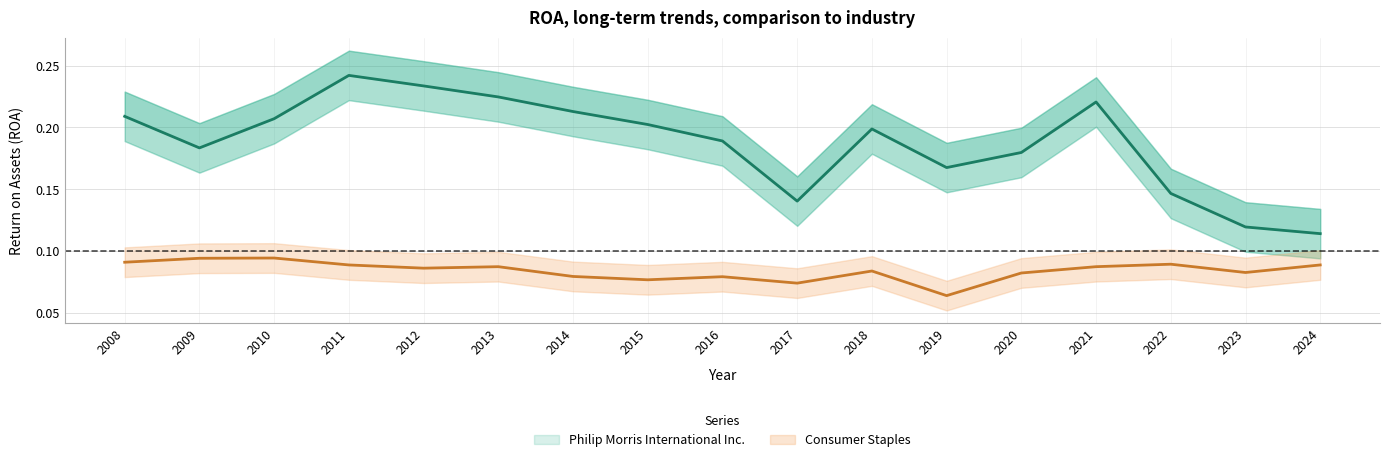

Reading right to left, extract all data points from this chart.

Philip Morris International Inc.: 2024=0.1	2023=0.1	2022=0.1	2021=0.2	2020=0.2	2019=0.2	2018=0.2	2017=0.1	2016=0.2	2015=0.2	2014=0.2	2013=0.2	2012=0.2	2011=0.2	2010=0.2	2009=0.2	2008=0.2
Consumer Staples: 2024=0.1	2023=0.1	2022=0.1	2021=0.1	2020=0.1	2019=0.1	2018=0.1	2017=0.1	2016=0.1	2015=0.1	2014=0.1	2013=0.1	2012=0.1	2011=0.1	2010=0.1	2009=0.1	2008=0.1